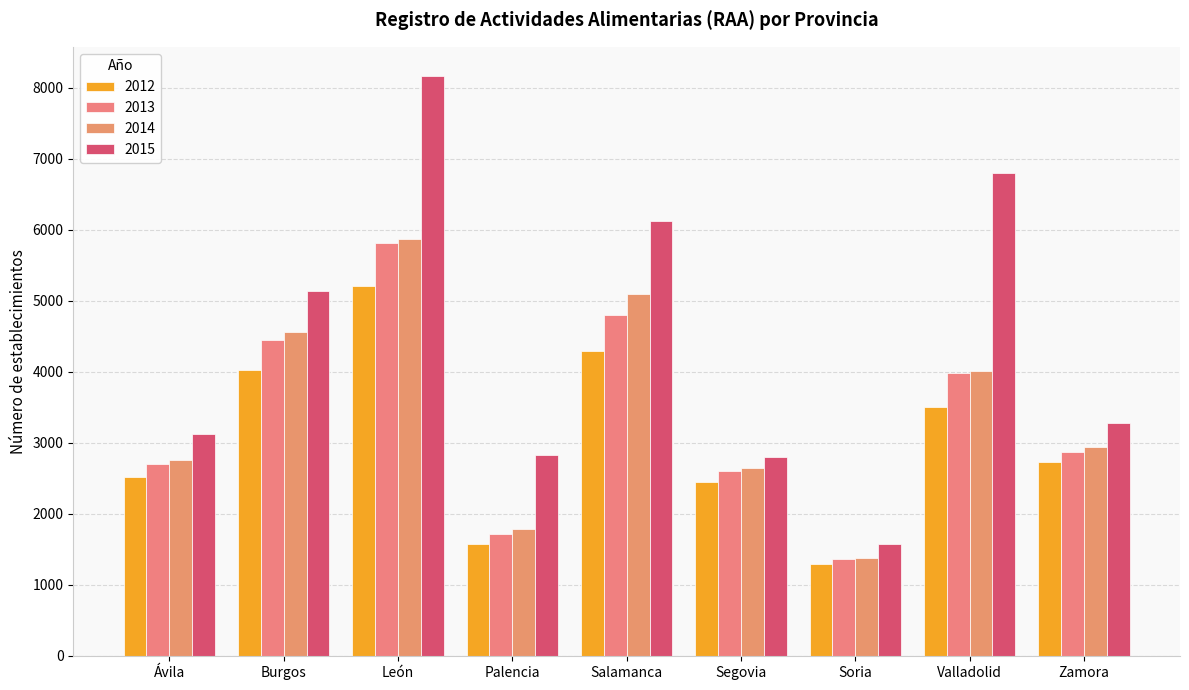

True or false: 2013 has a value of 1712 at Palencia.

True